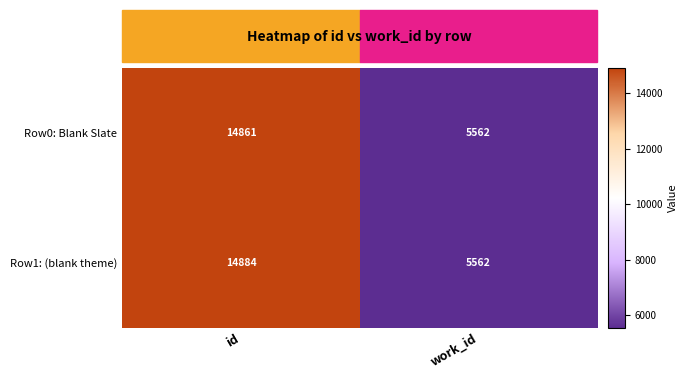

Which series has the widest spread of values?

Row1: (blank theme)